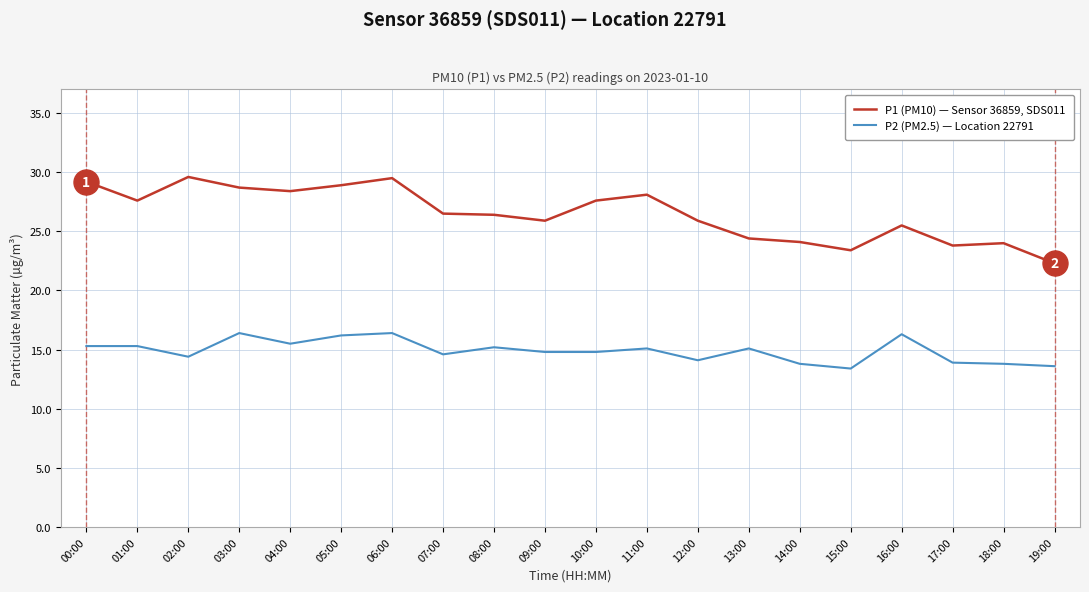

Which series has the widest spread of values?

P1 (PM10) — Sensor 36859, SDS011